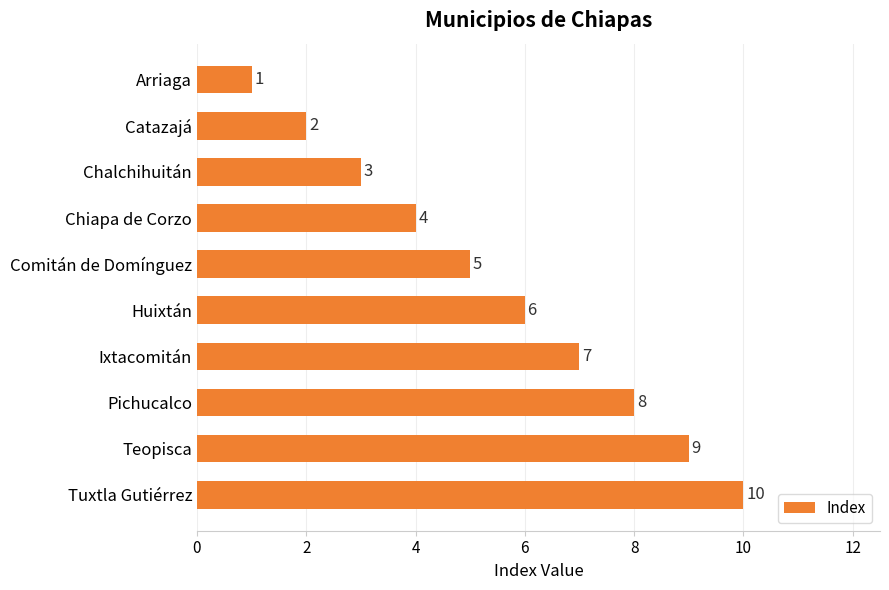

What is the minimum value shown in the chart?

1